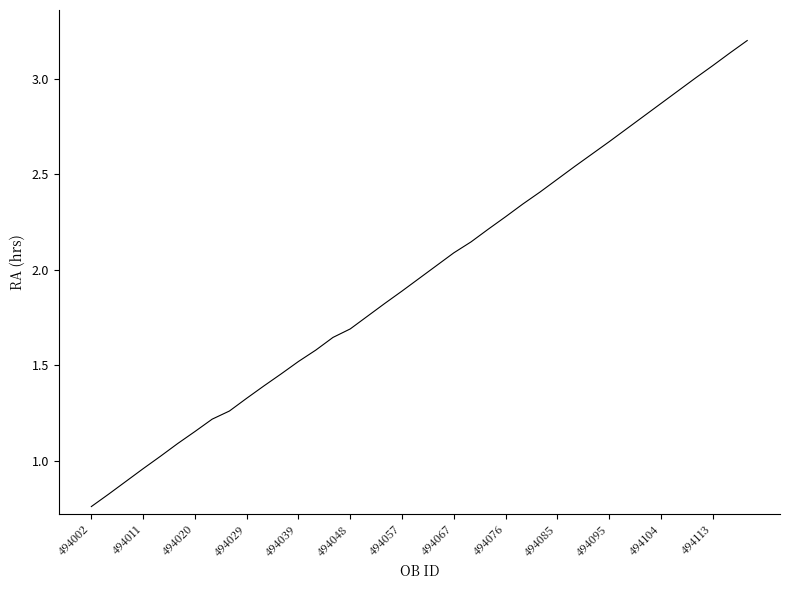

How many lines are shown in the chart?

1